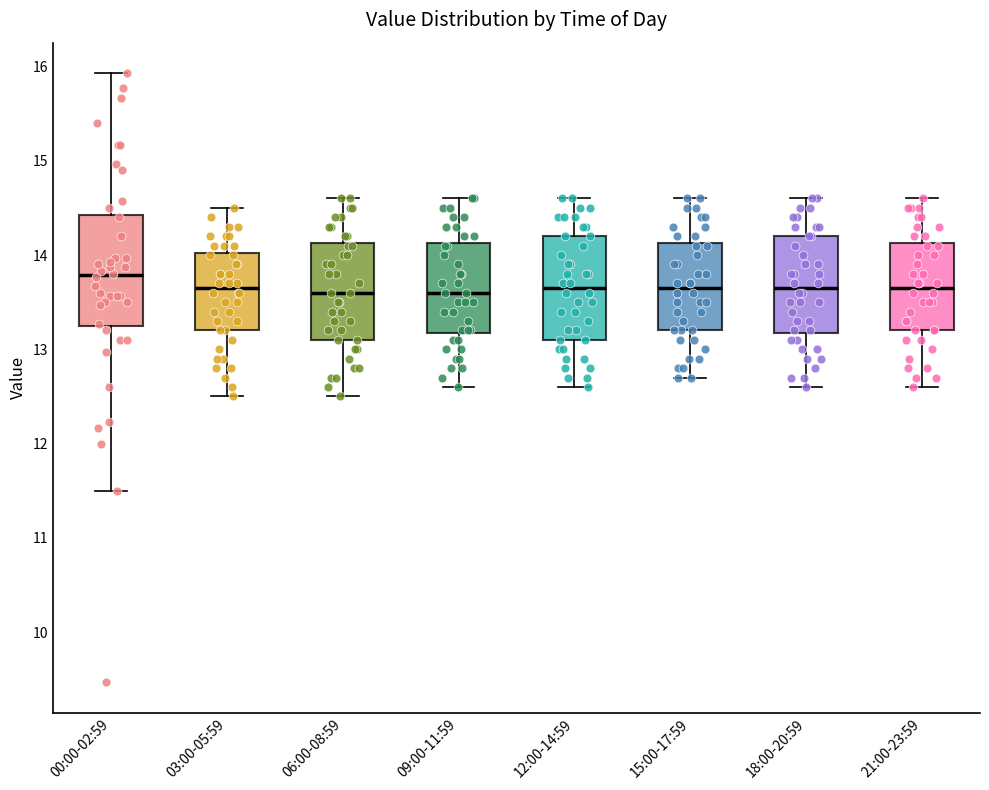

Reading left to right, transcribe this box plot: for each box, give where its median line is, the range the box spans, and where its two whiskers end, as read against the y-axis. The values are not printed on the chart, so give them approximately, as read against the axis.

00:00-02:59: median 13.8, box 13.3 to 14.4, whiskers 11.5 to 15.9
03:00-05:59: median 13.7, box 13.2 to 14.0, whiskers 12.5 to 14.5
06:00-08:59: median 13.6, box 13.1 to 14.1, whiskers 12.5 to 14.6
09:00-11:59: median 13.6, box 13.2 to 14.1, whiskers 12.6 to 14.6
12:00-14:59: median 13.7, box 13.1 to 14.2, whiskers 12.6 to 14.6
15:00-17:59: median 13.7, box 13.2 to 14.1, whiskers 12.7 to 14.6
18:00-20:59: median 13.7, box 13.2 to 14.2, whiskers 12.6 to 14.6
21:00-23:59: median 13.7, box 13.2 to 14.1, whiskers 12.6 to 14.6